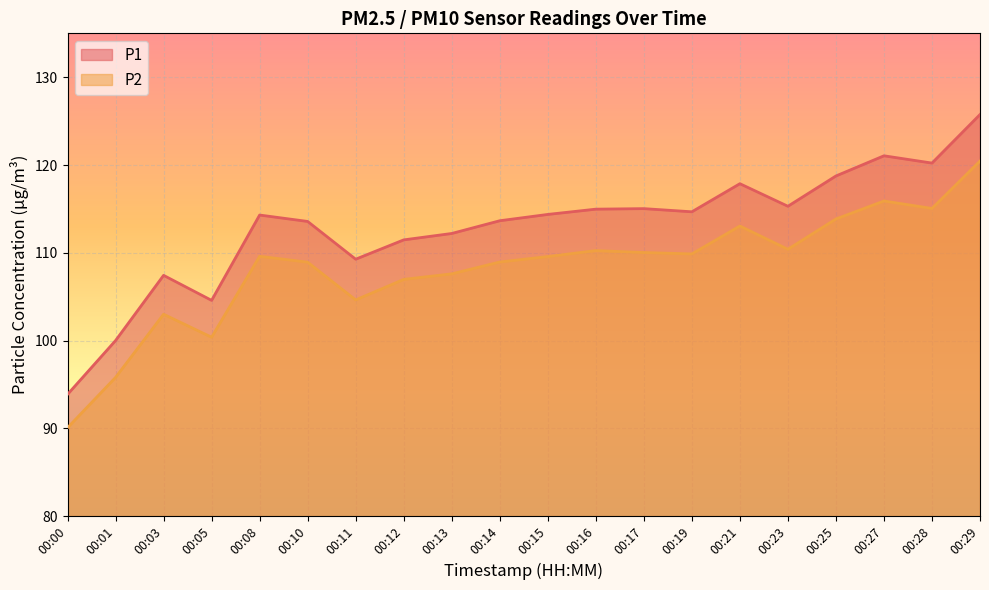

Is it true that P2 equals 174.4 at 00:25?

False